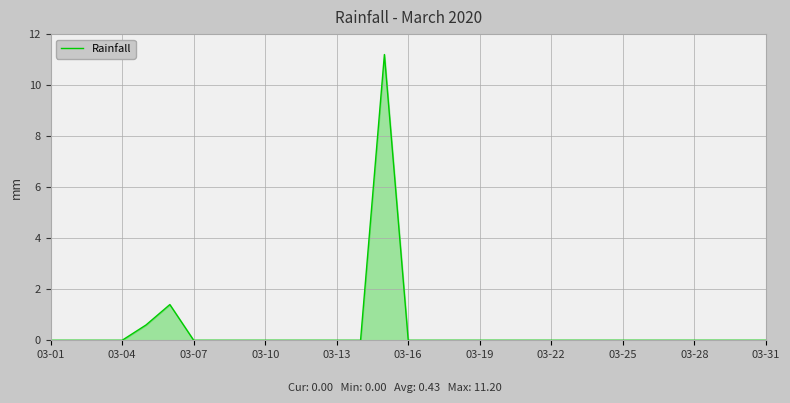

What is the difference between the maximum and minimum values?

11.2